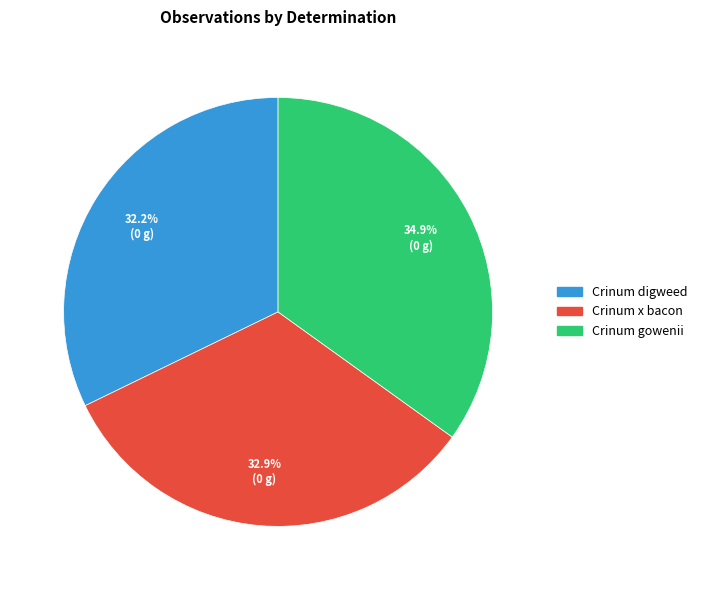

Which slice is the largest?

Crinum gowenii